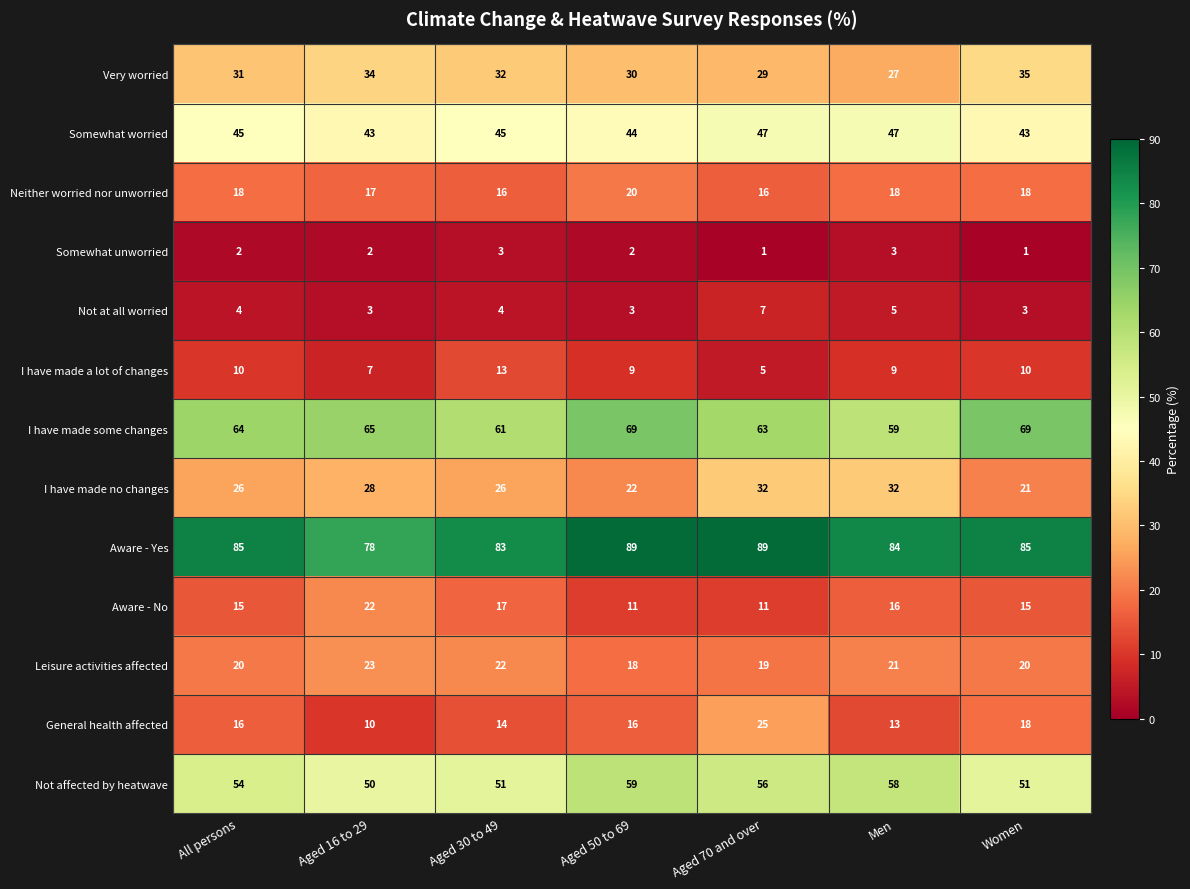

Read the I have made no changes value at Aged 70 and over, to the nearest 5.

30